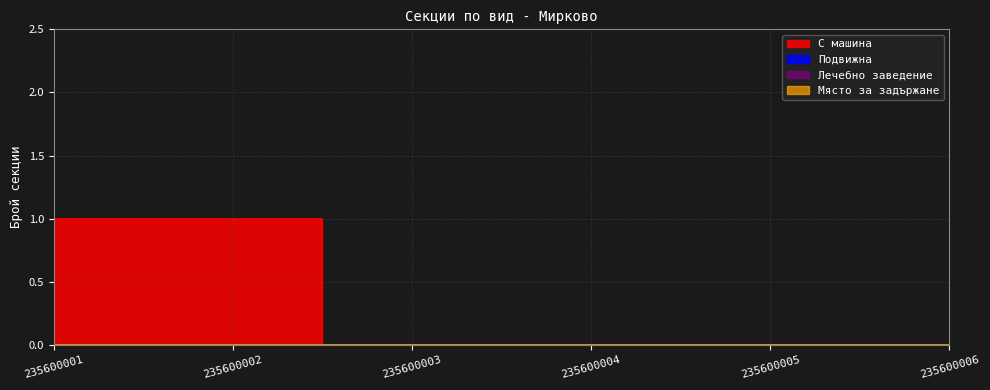

True or false: С машина and Място за задържане cross at least once.

False